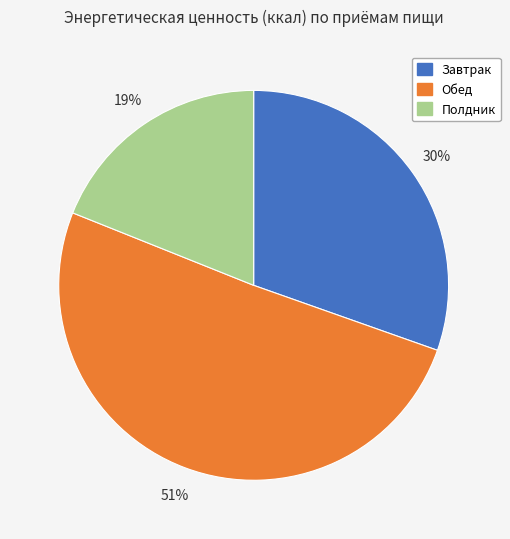

Between Обед and Полдник, which is larger?

Обед